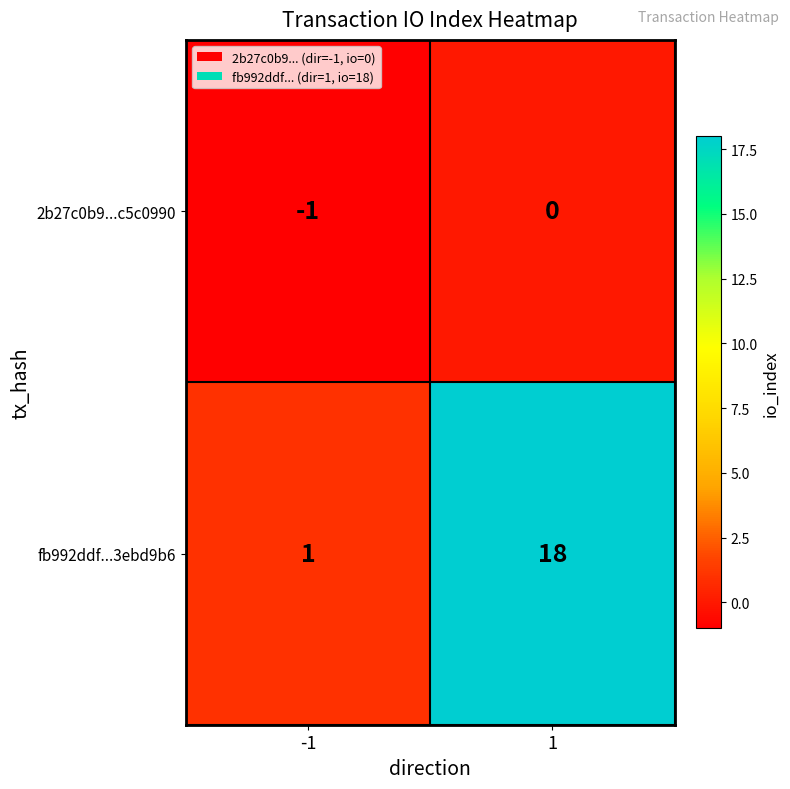

How many series are shown in this chart?

2